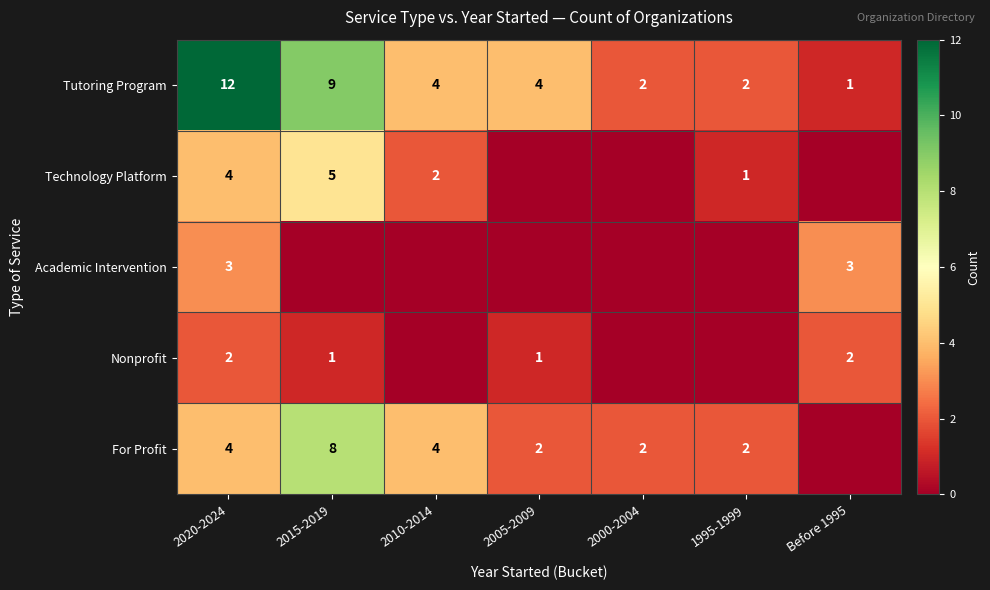

What is the difference between the Tutoring Program values at 2000-2004 and 2020-2024?

10